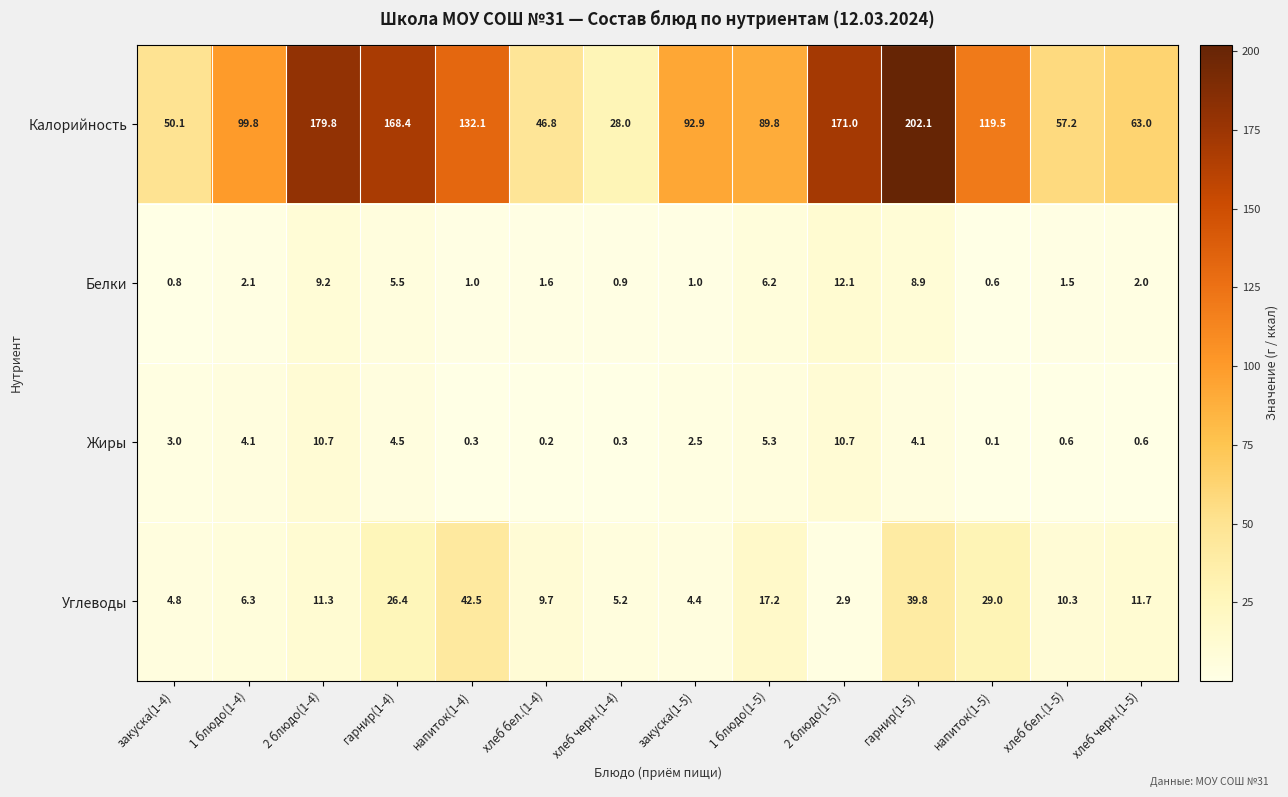

Is it true that Белки equals 3.4 at 1 блюдо(1-4)?

False